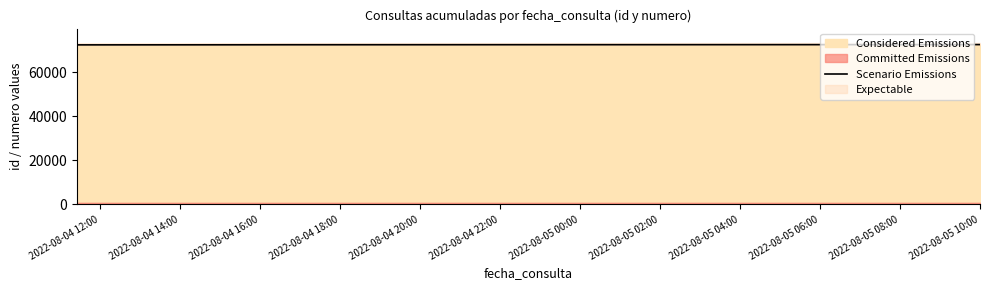

What is the lowest value of the Considered Emissions series?

72305